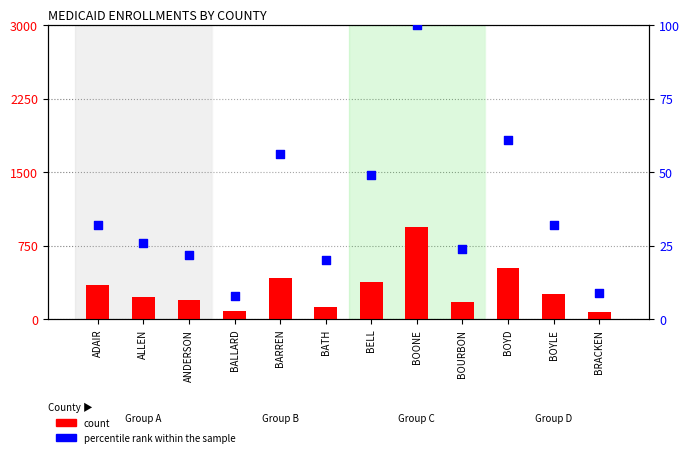

At how many categories does at least one series exceed 438?

2